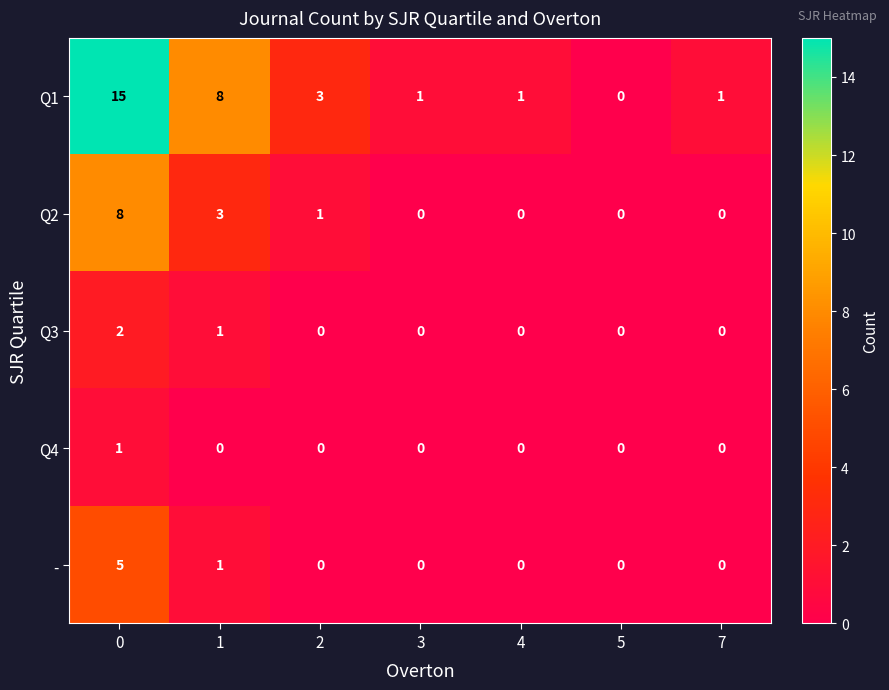

The Q3 series shows 1 at 0. True or false?

False